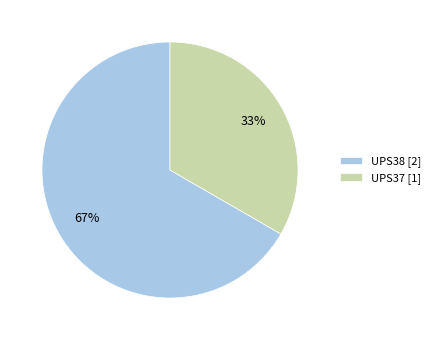

Rank the categories by value from highest to lowest.

UPS38, UPS37